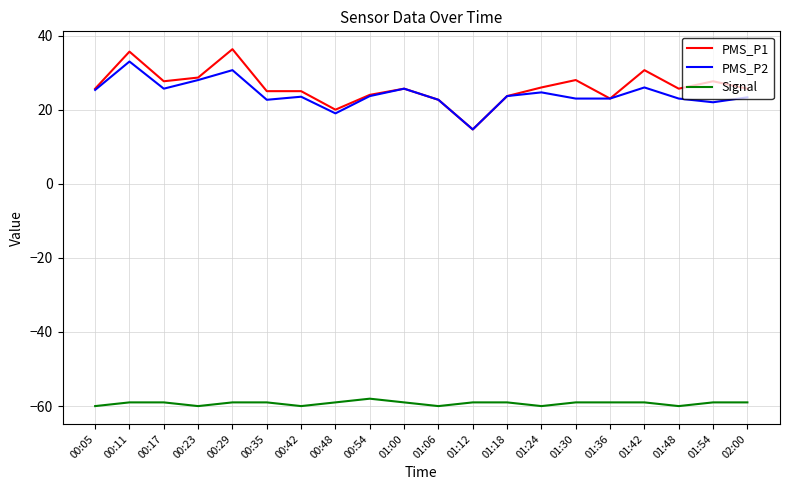

What is the total value across all series at 01:30?

-8.0